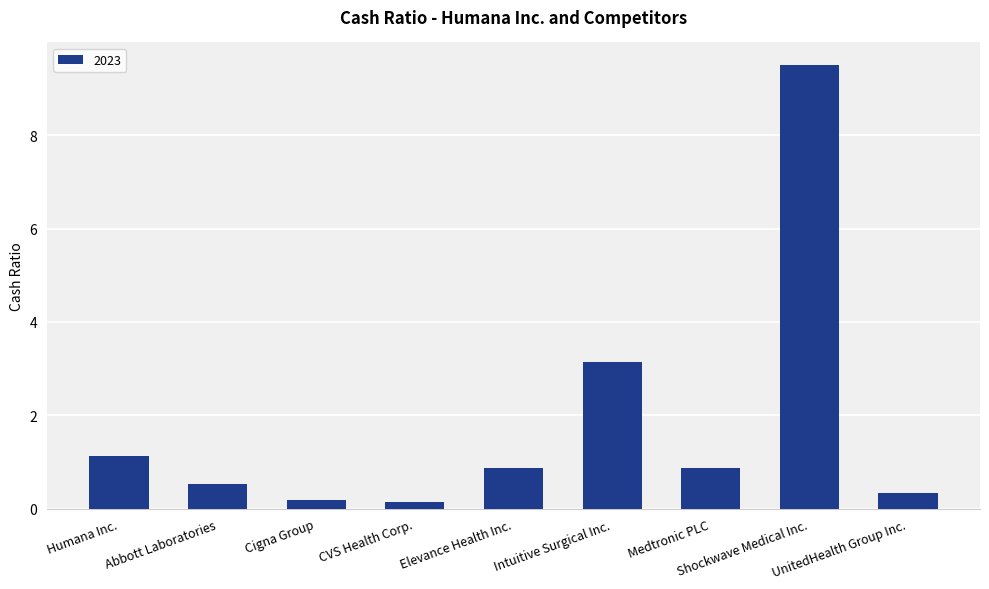

At which label is the value closest to 4?

Intuitive Surgical Inc.